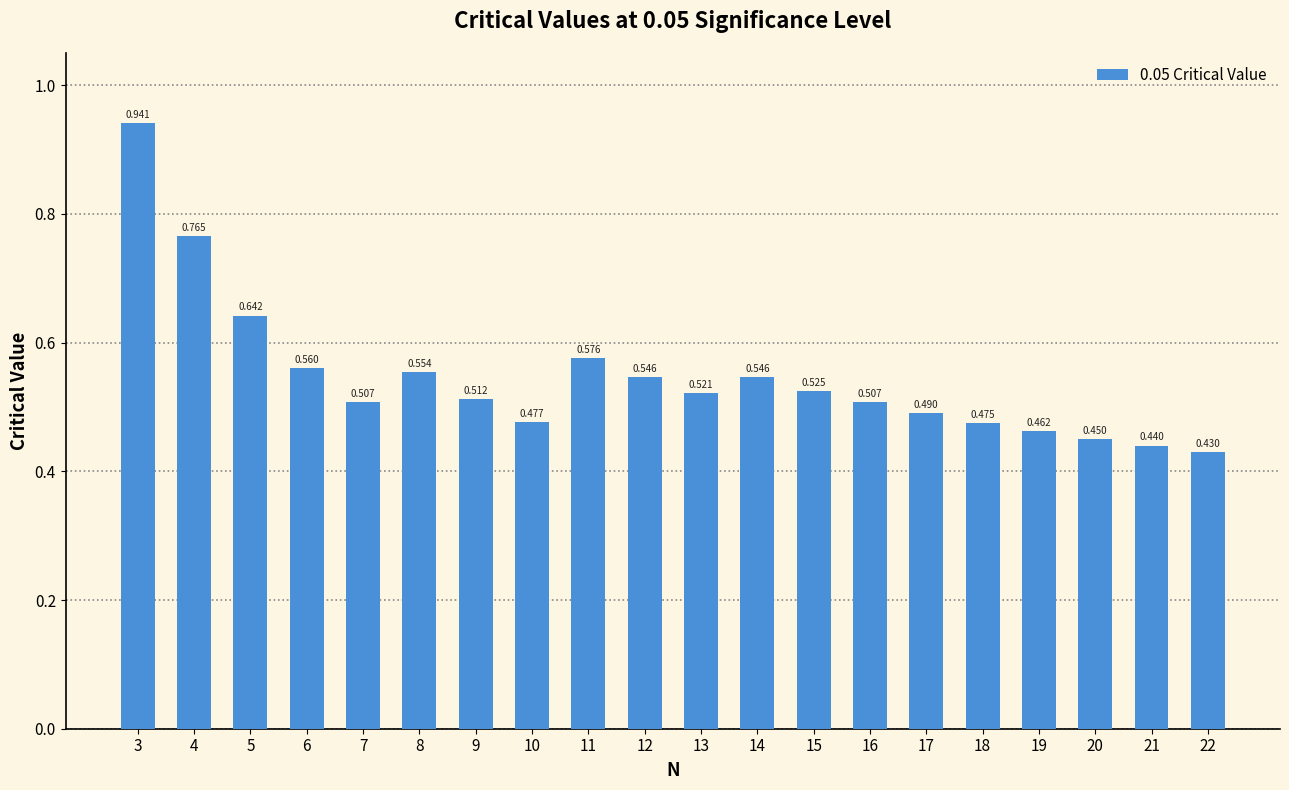

True or false: the data shows 0.5 at 7.

True